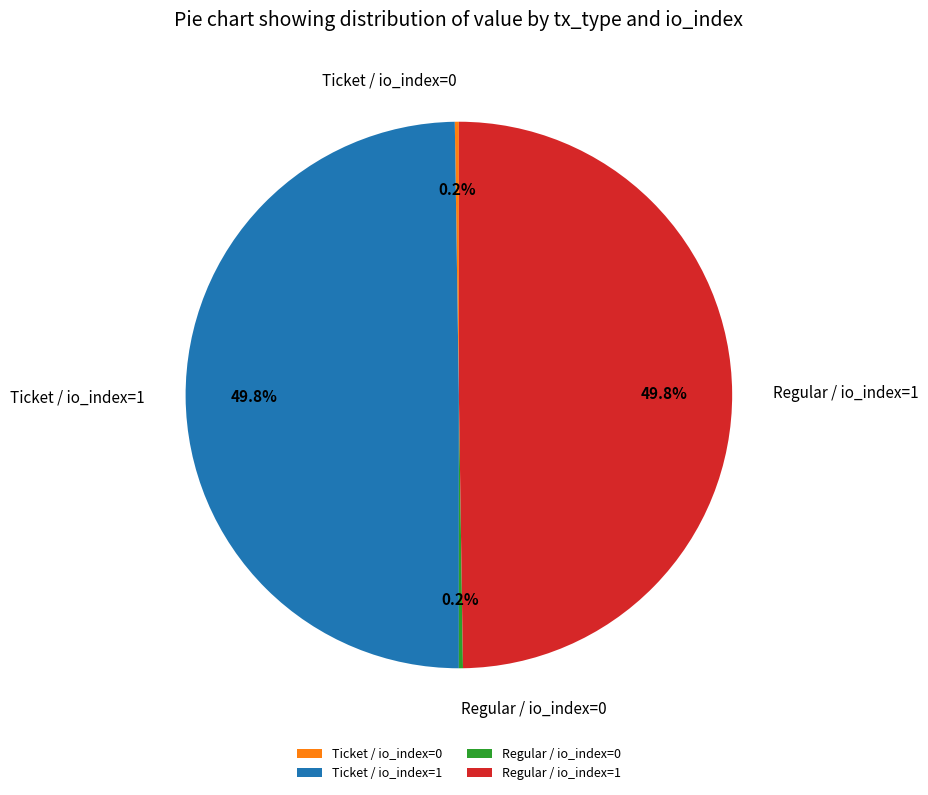

What percentage is NOT represented by Regular / io_index=1?

50.2%